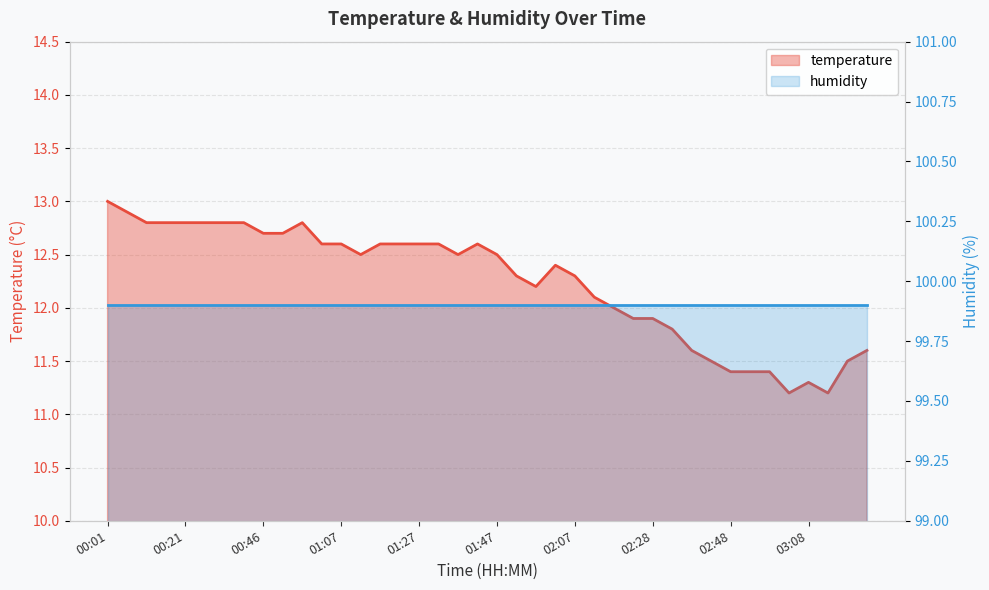

Which label corresponds to the smallest value in the chart?

03:03